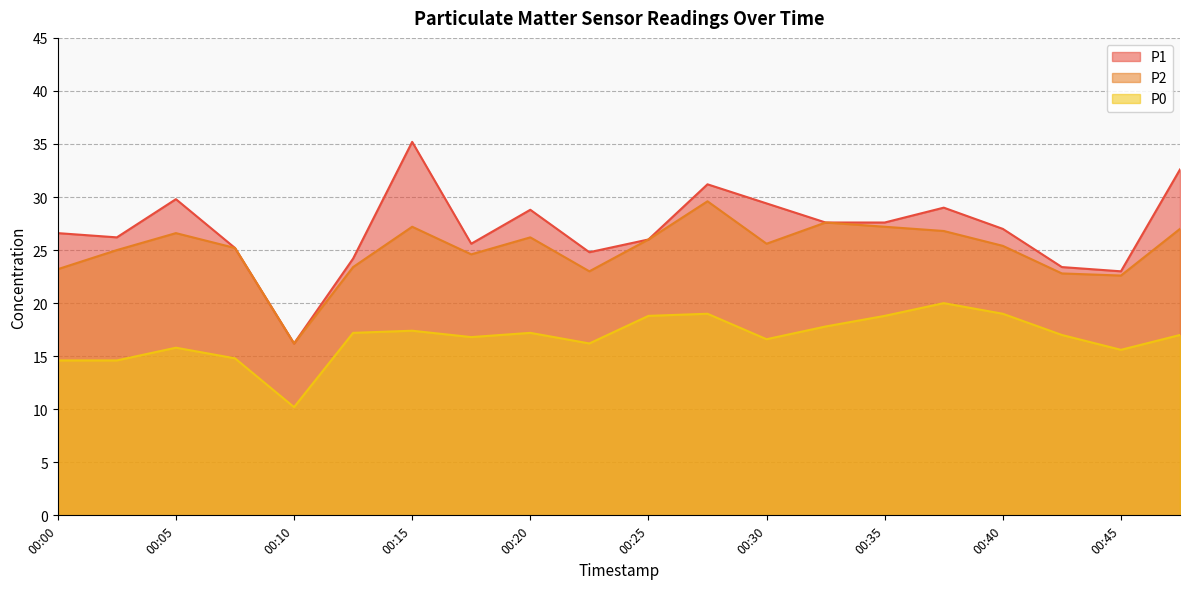

What is the difference between the maximum and minimum values in the P1 series?

19.0